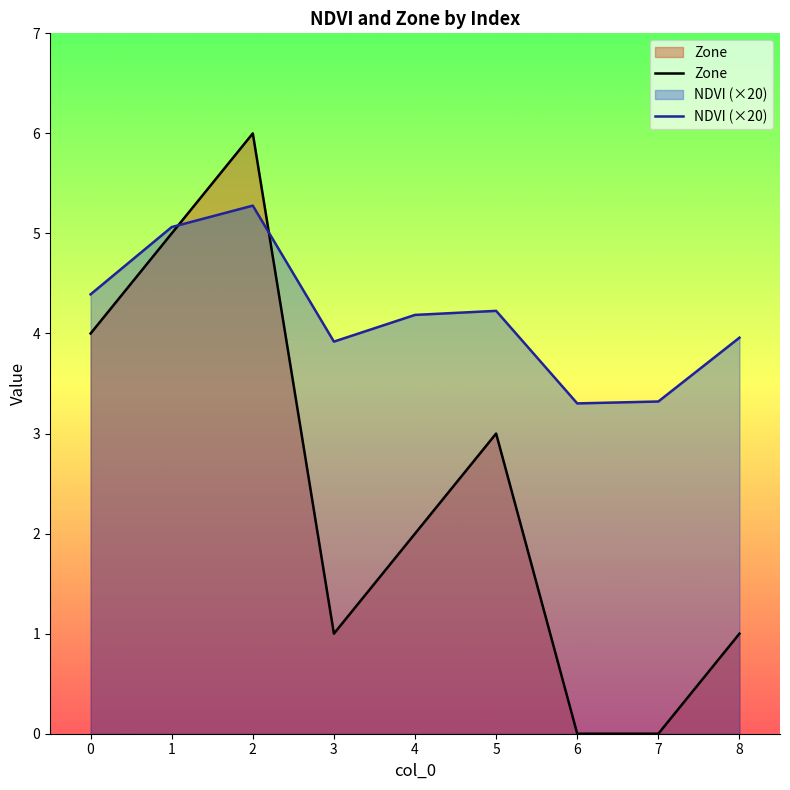

Between 3 and 5, which series saw the biggest shift?

Zone